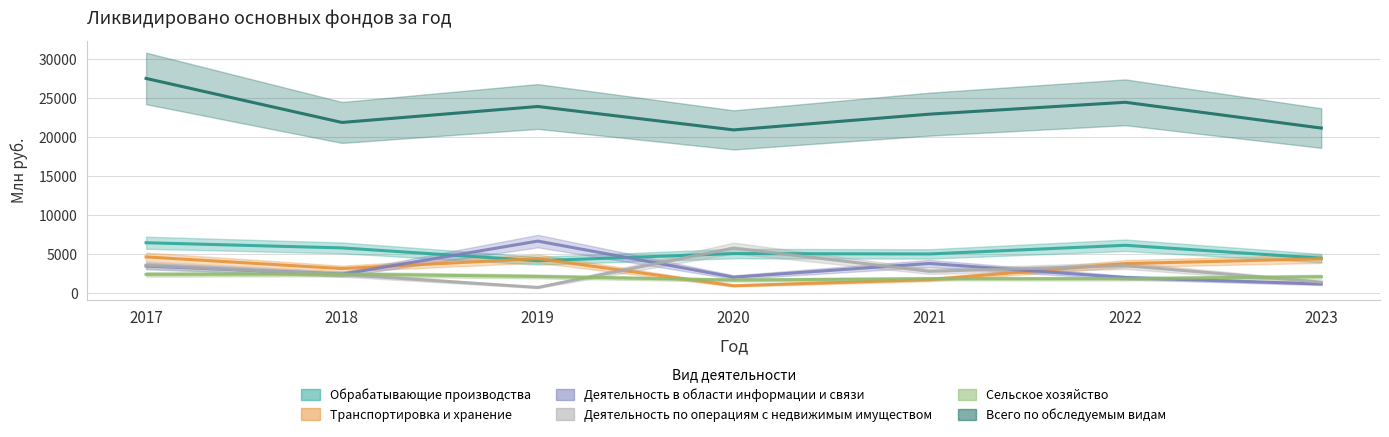

Rank the series at 2020 from lowest to highest value.

Транспортировка и хранение, Сельское хозяйство, Деятельность в области информации и связи, Обрабатывающие производства, Деятельность по операциям с недвижимым имуществом, Всего по обследуемым видам